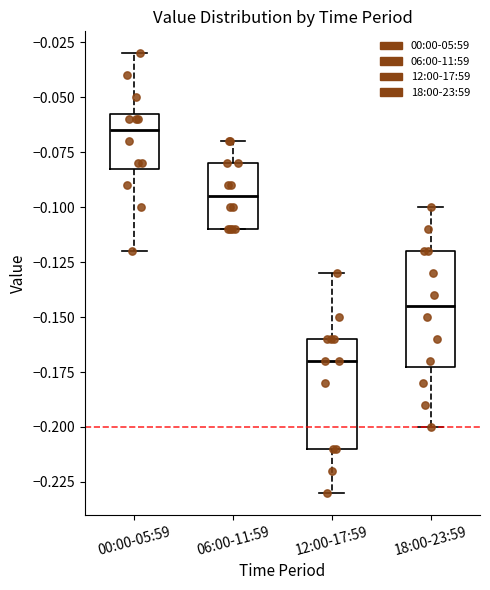

Which box's median line is the lowest?

12:00-17:59